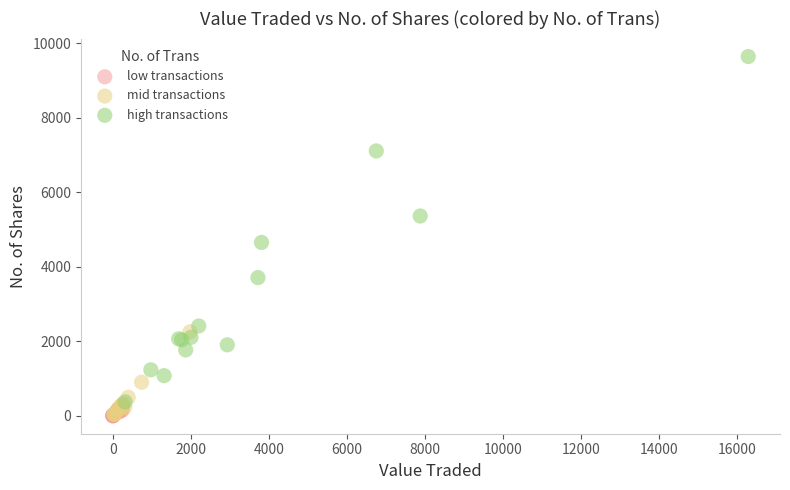

Which series has the widest spread of Y values?

high transactions